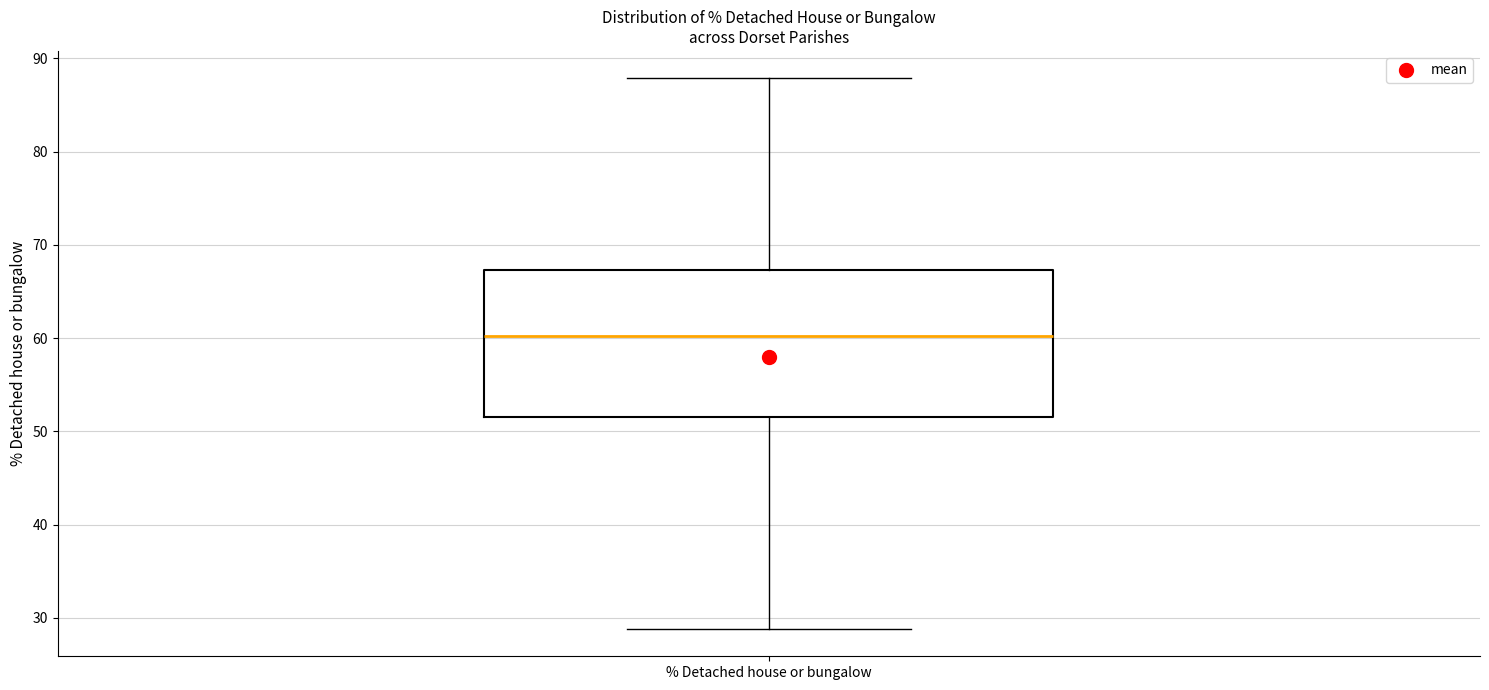

Transcribe this box plot: give where the median line is, the range the box spans, and where the two whiskers end, as read against the y-axis. The values are not printed on the chart, so give them approximately, as read against the axis.

median 60, box 52 to 67, whiskers 29 to 88